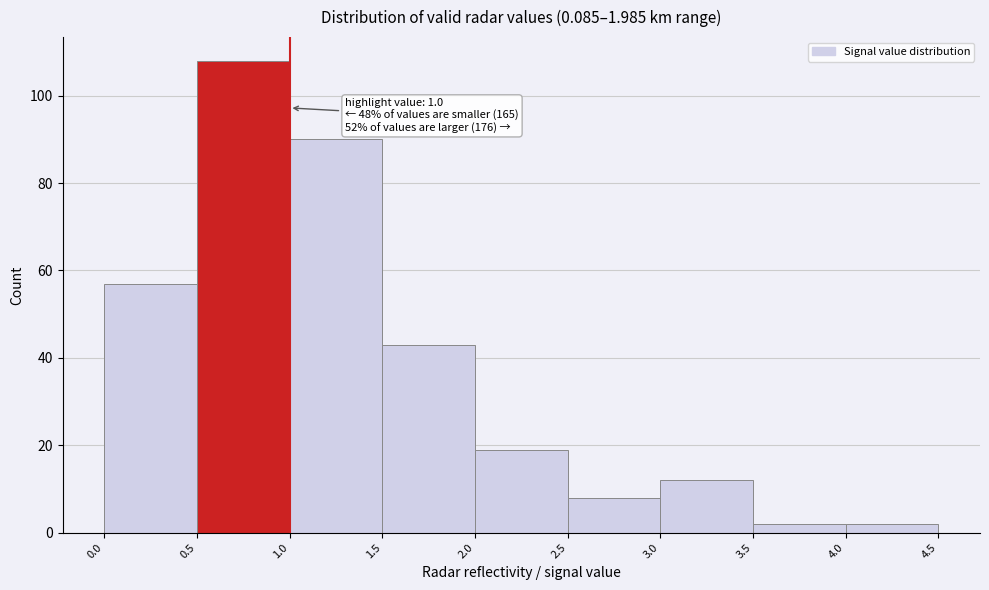

Over which range of the x-axis is the bar tallest?

0.5 to 1.0